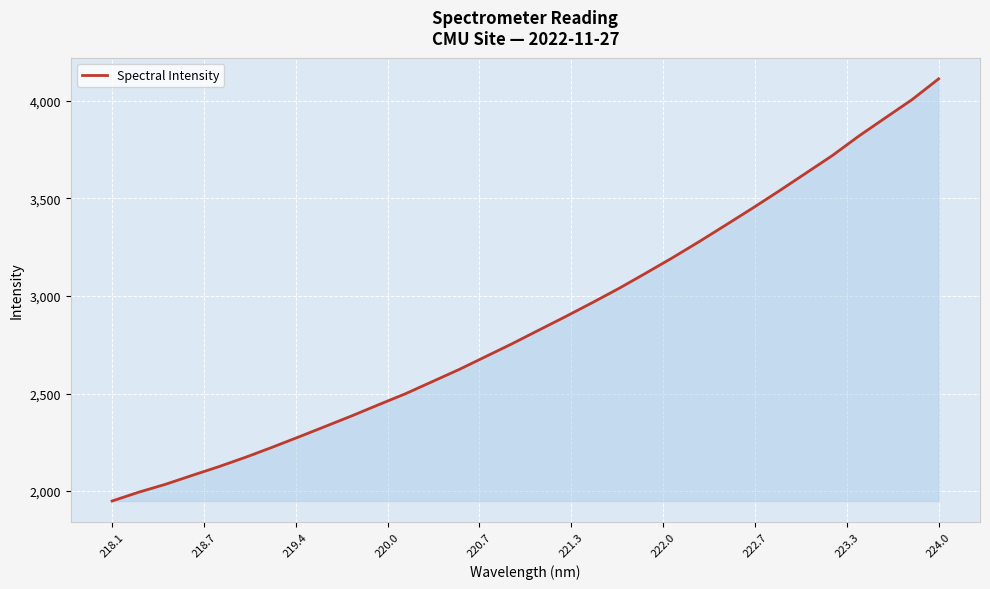

True or false: there are more than 0 points higher than both neighbors.

False